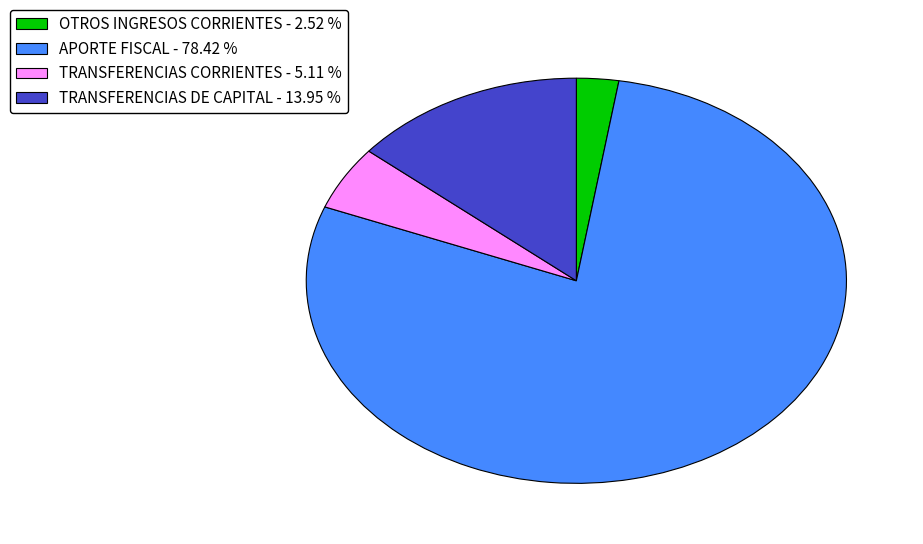

Which category has the smallest portion of the pie?

OTROS INGRESOS CORRIENTES